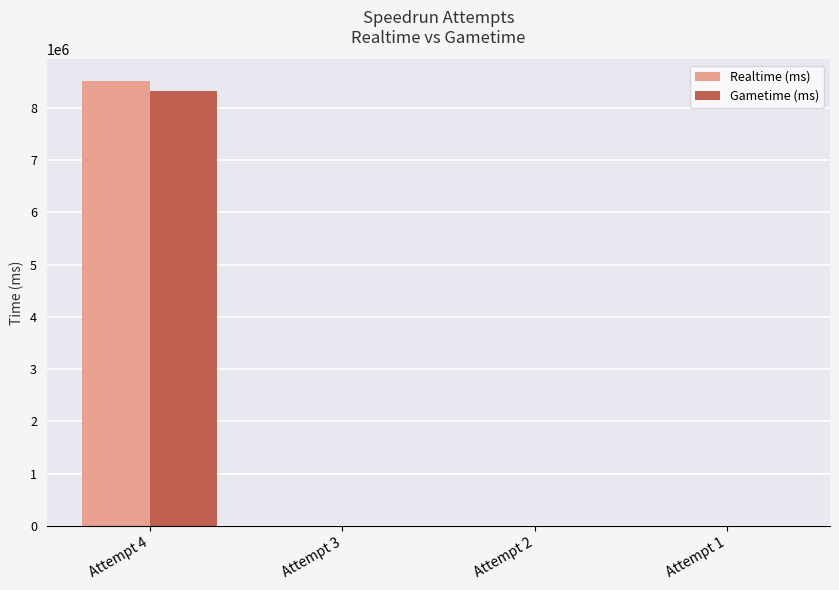

Reading left to right, extract all data points from this chart.

Realtime (ms): 8503832	0	0	0
Gametime (ms): 8314456	0	0	0